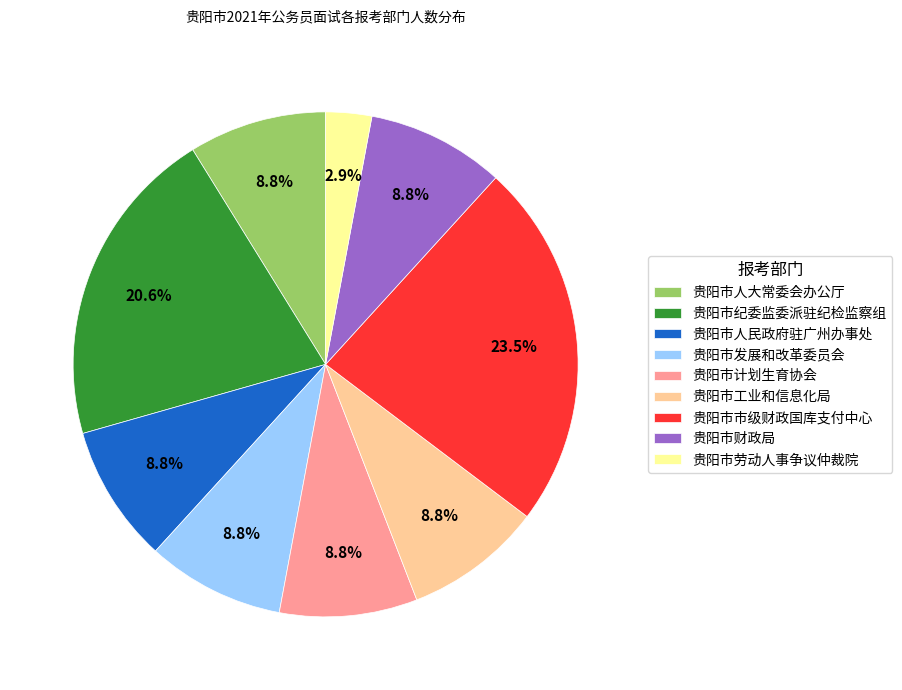

What percentage is NOT represented by 贵阳市纪委监委派驻纪检监察组?

79.4%